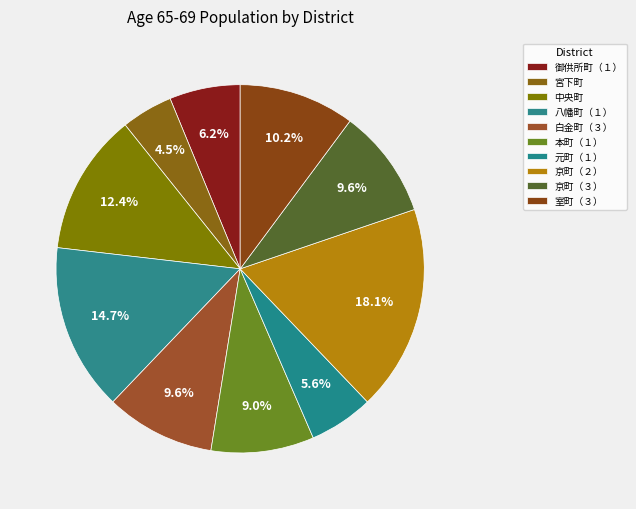

How many segments does this pie chart have?

10